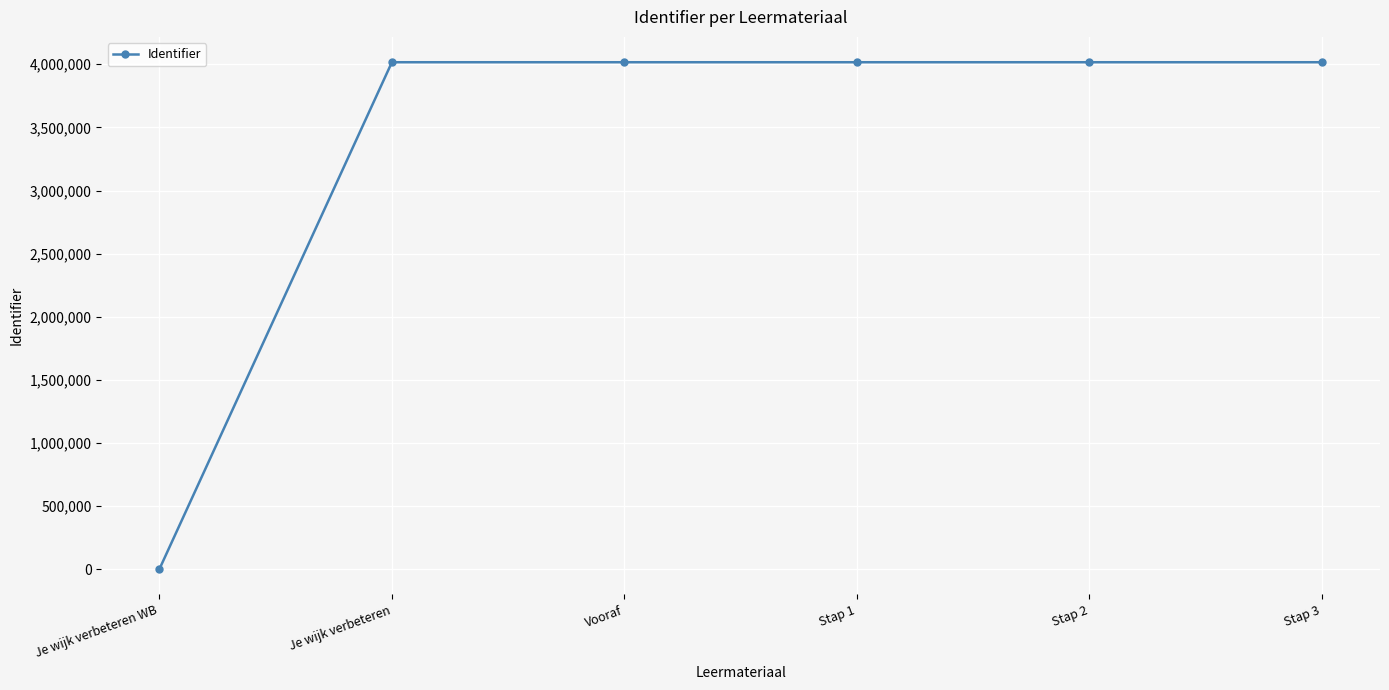

Approximately how many times larger is the value at Stap 2 compared to Vooraf?

1.0